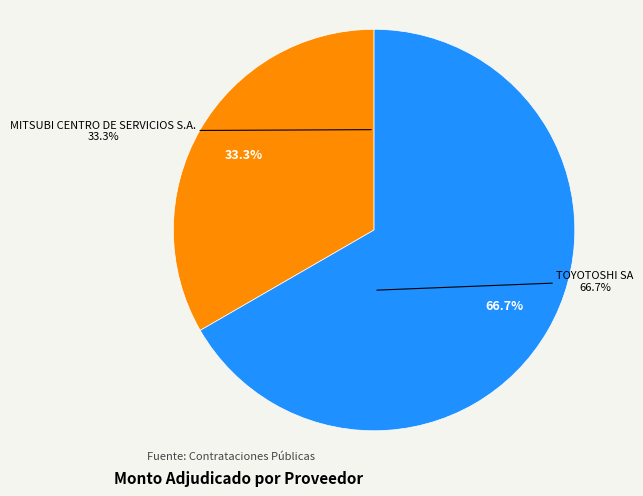

How many slices are in this pie chart?

2